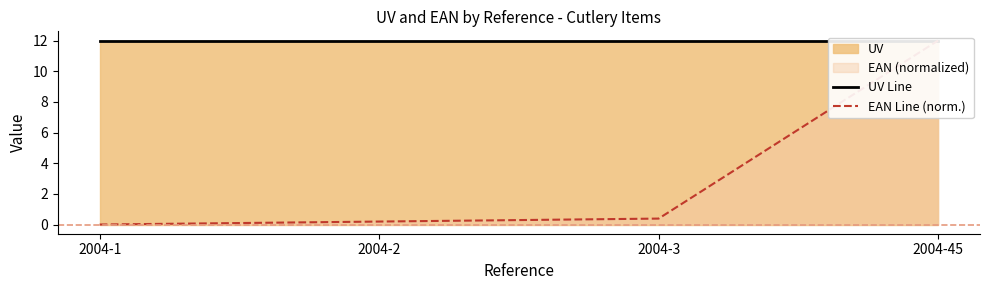

What is the highest value of the UV Line series?

12.0